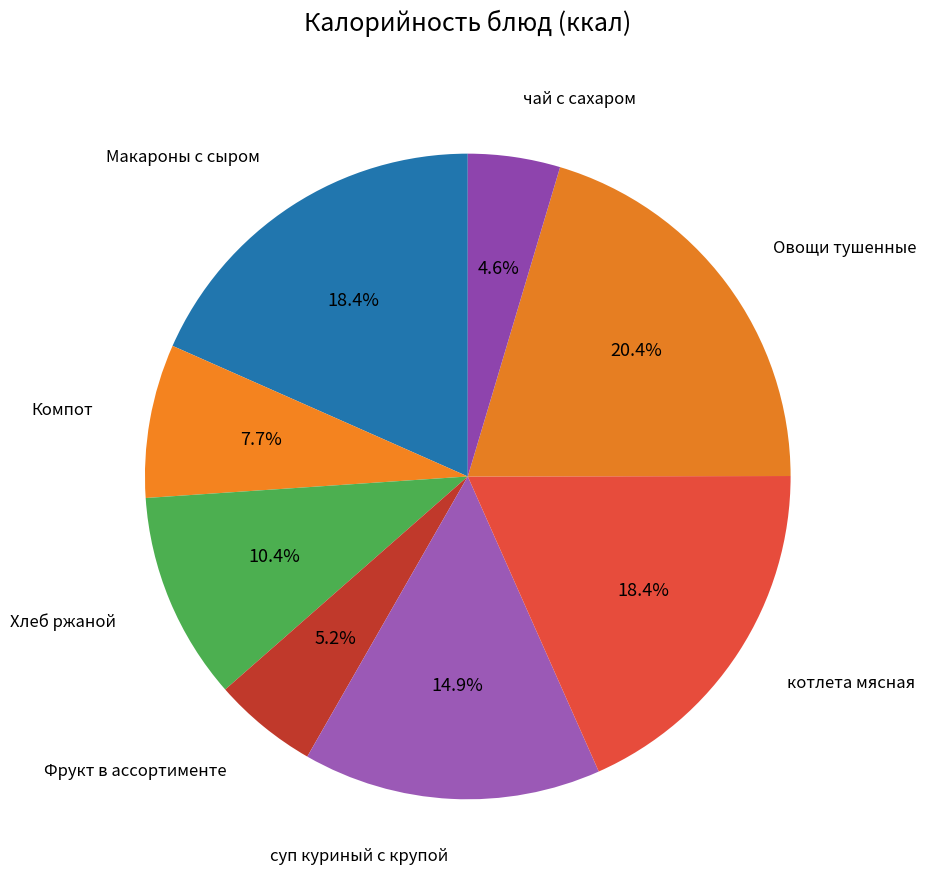

How many slices are in this pie chart?

8